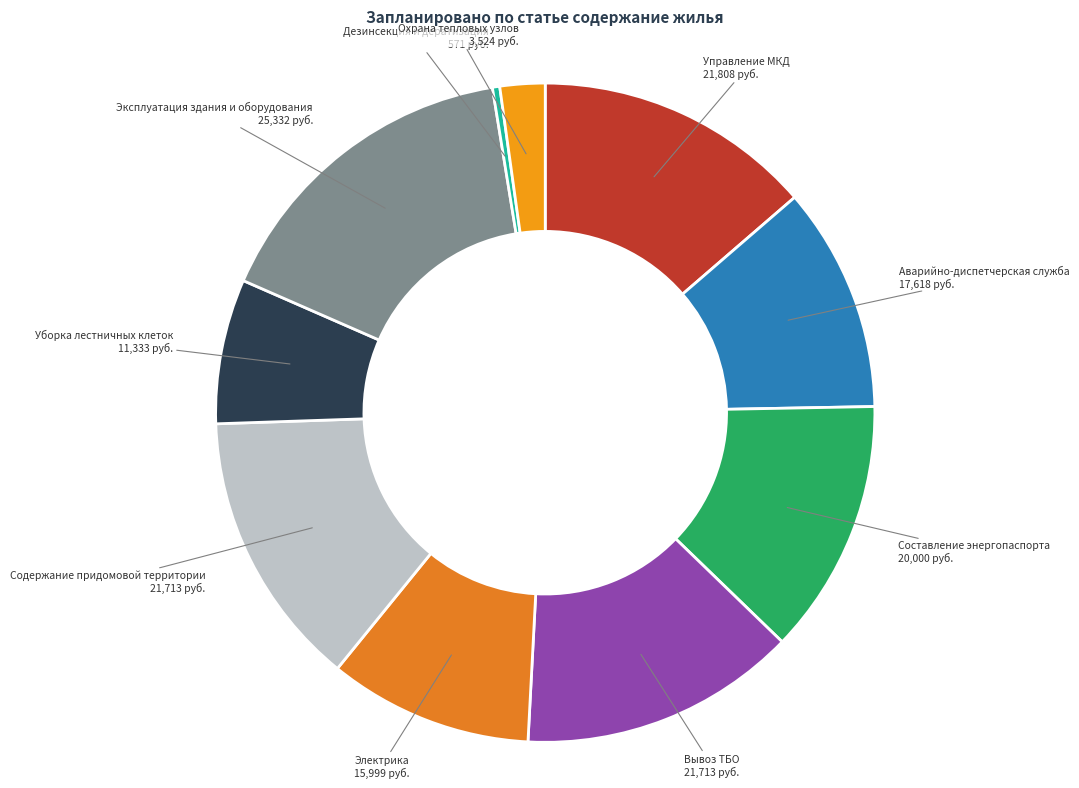

What is the largest slice in the pie chart?

Эксплуатация здания и оборудования